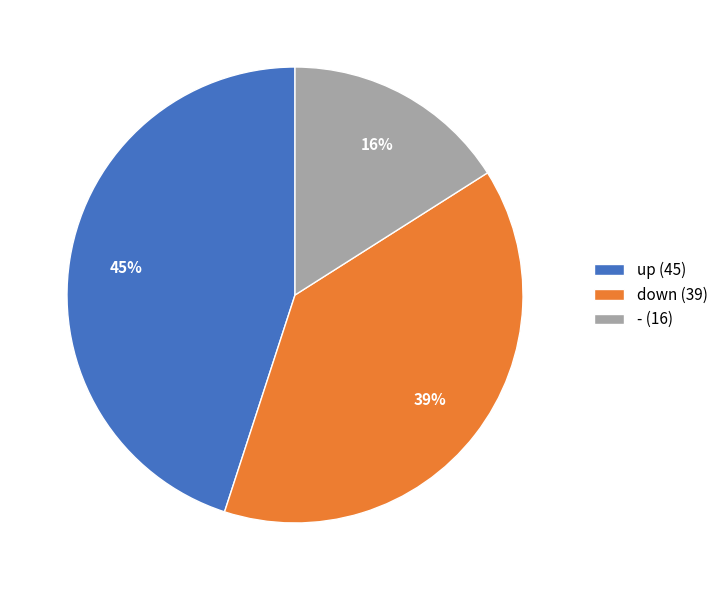

Count the number of slices in the pie.

3